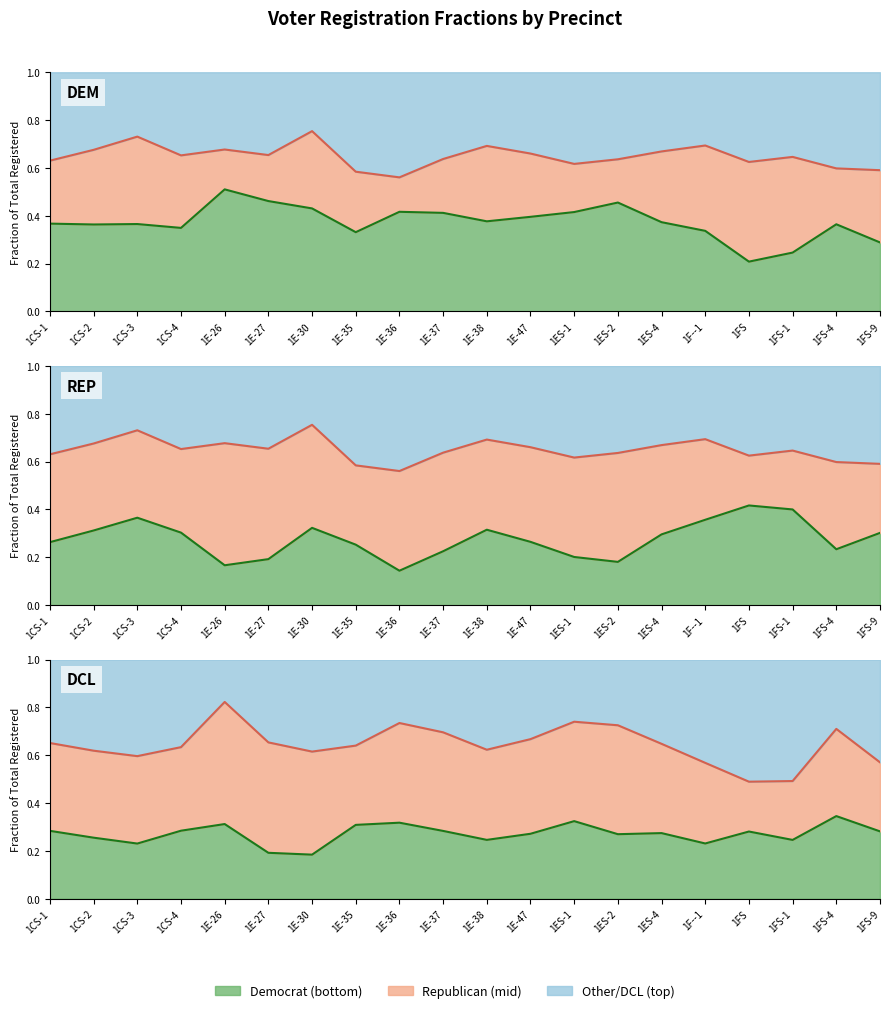

What is the label of the 2nd point from the right?

1FS-4